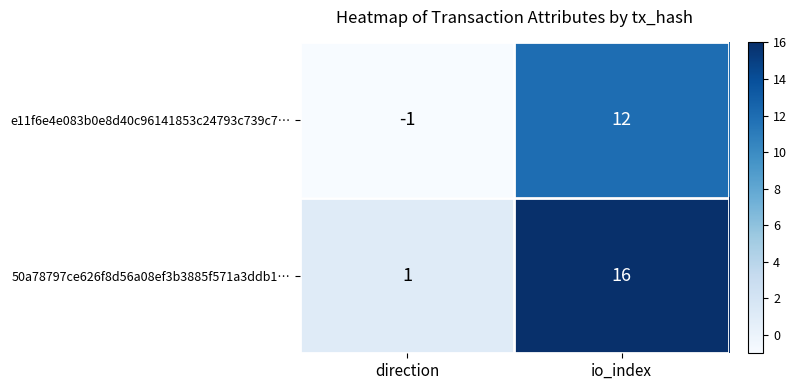

What is the difference between the maximum and minimum values in the e11f6e4e083b0e8d40c96141853c24793c739c7… series?

13